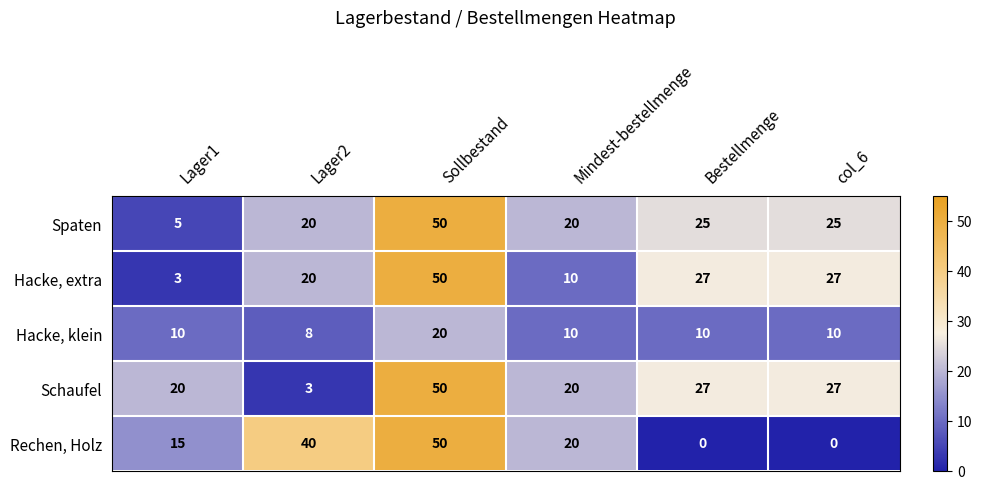

Reading right to left, extract all data points from this chart.

Spaten: 25	25	20	50	20	5
Hacke, extra: 27	27	10	50	20	3
Hacke, klein: 10	10	10	20	8	10
Schaufel: 27	27	20	50	3	20
Rechen, Holz: 0	0	20	50	40	15